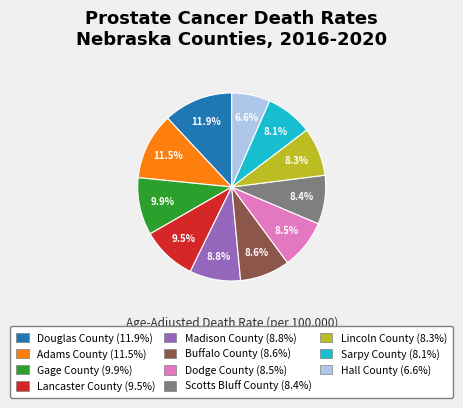

Between Sarpy County and Gage County, which is larger?

Gage County